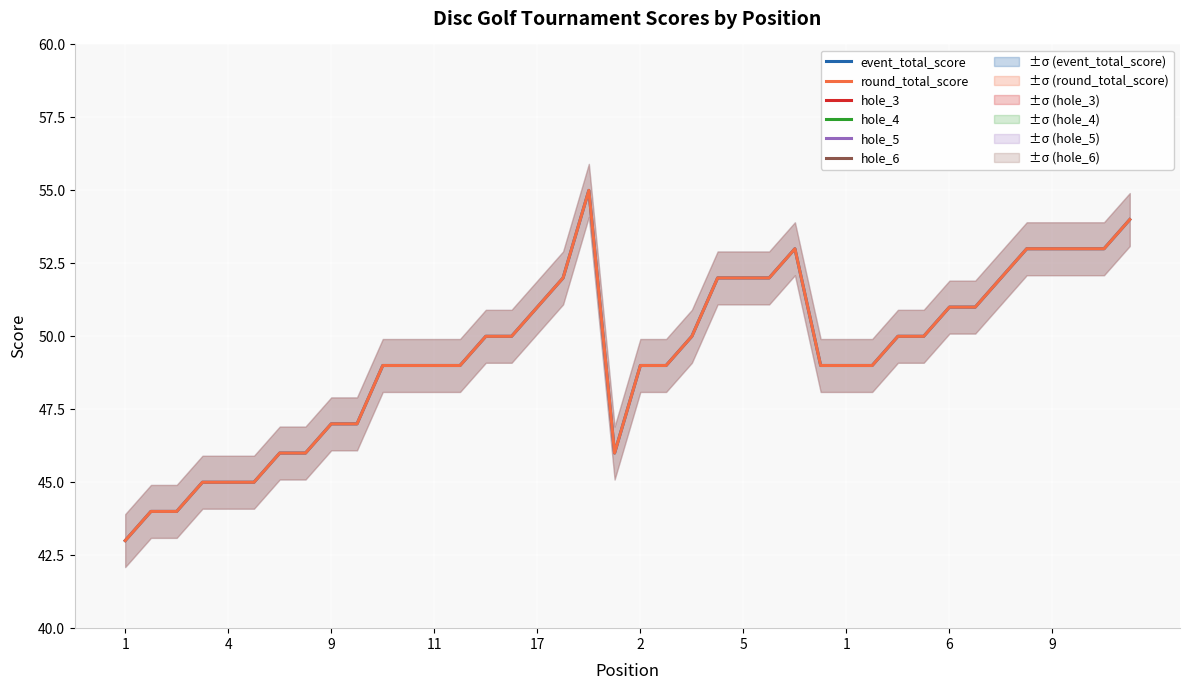

Between 24 and 33, which series saw the biggest shift?

event_total_score